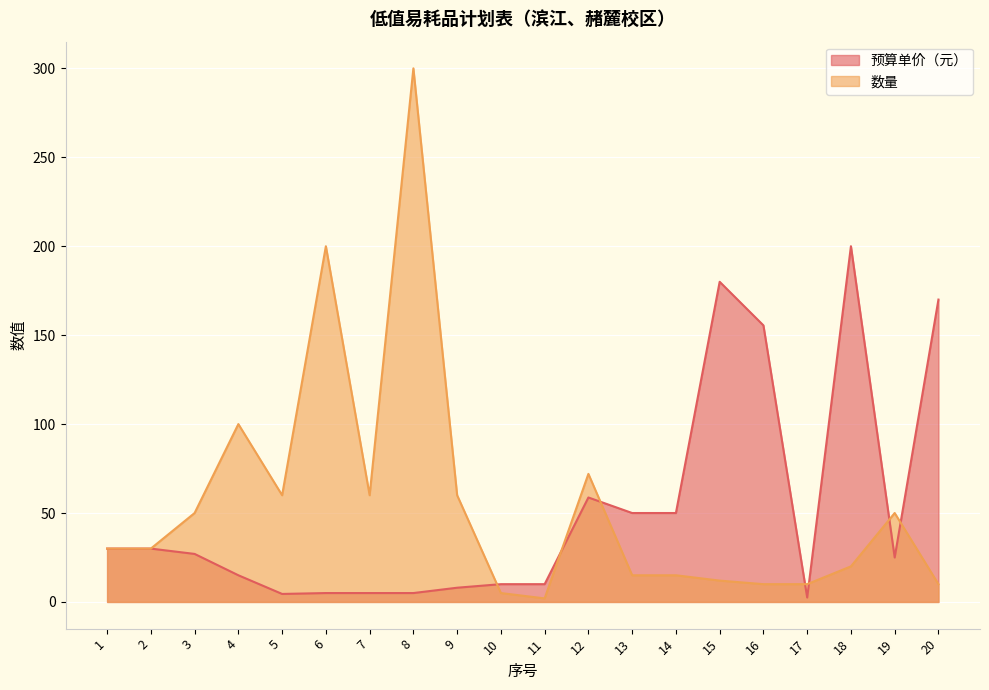

Reading left to right, transcribe all the data shown in this chart.

预算单价（元）: 1=30.0	2=30.0	3=27.0	4=15.0	5=4.5	6=5.0	7=5.0	8=5.0	9=8.0	10=10.0	11=10.0	12=58.7	13=50.0	14=50.0	15=180.0	16=155.5	17=2.5	18=200.0	19=25.0	20=170.0
数量: 1=30.0	2=30.0	3=50.0	4=100.0	5=60.0	6=200.0	7=60.0	8=300.0	9=60.0	10=5.0	11=2.0	12=72.0	13=15.0	14=15.0	15=12.0	16=10.0	17=10.0	18=20.0	19=50.0	20=10.0